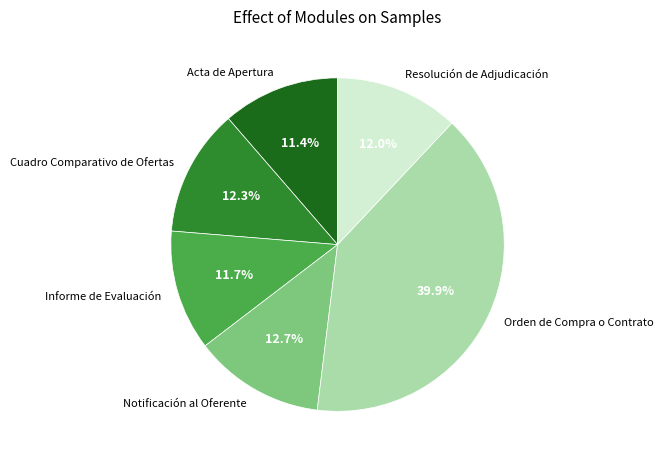

What is the ratio of the value at Resolución de Adjudicación to the value at Notificación al Oferente?

0.9